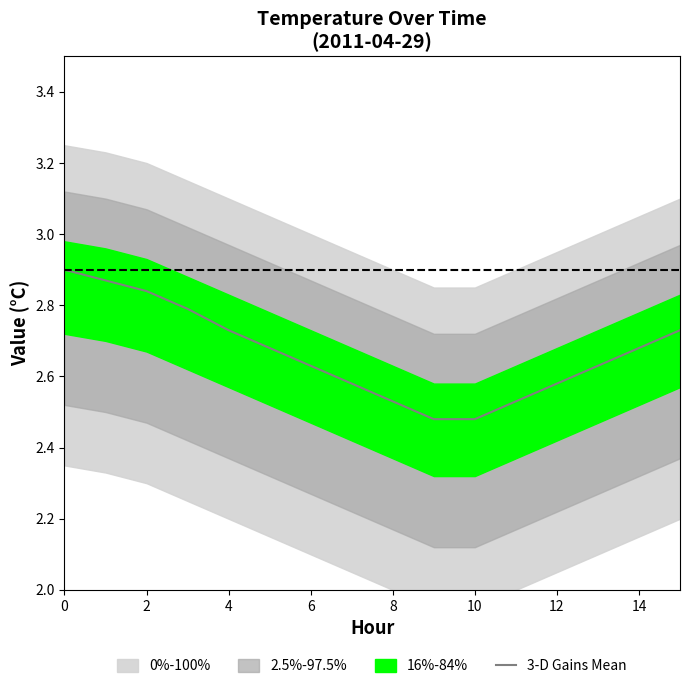

The value of 3-D Gains Mean at 6 is 3.7. True or false?

False